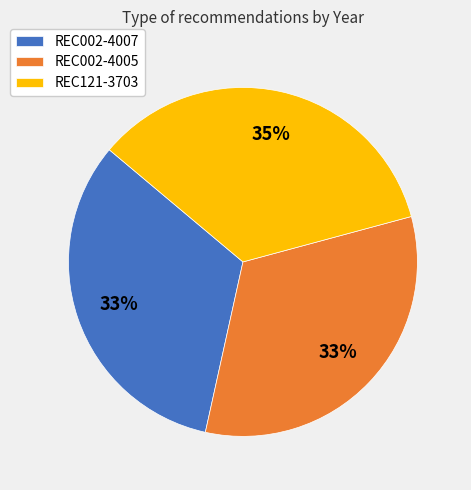

To the nearest percent, what percentage of the pie is REC002-4007?

33%